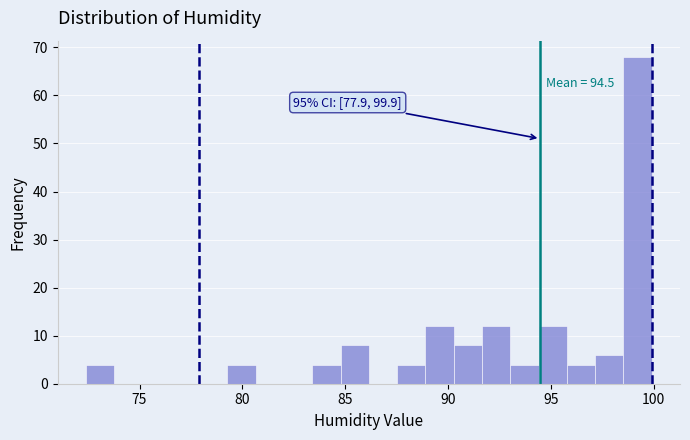

Around what value on the x-axis is the tallest bar? Give the approximate position of its centre, as read against the axis.

99.0